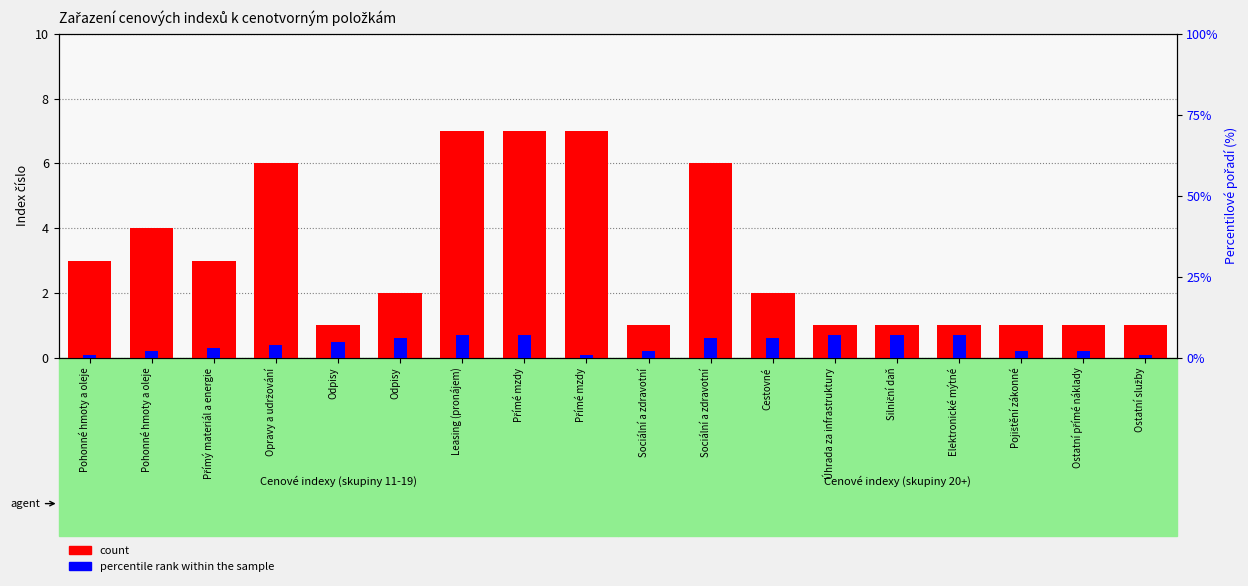

The percentile rank within the sample series shows 1 at Ostatní služby. True or false?

True